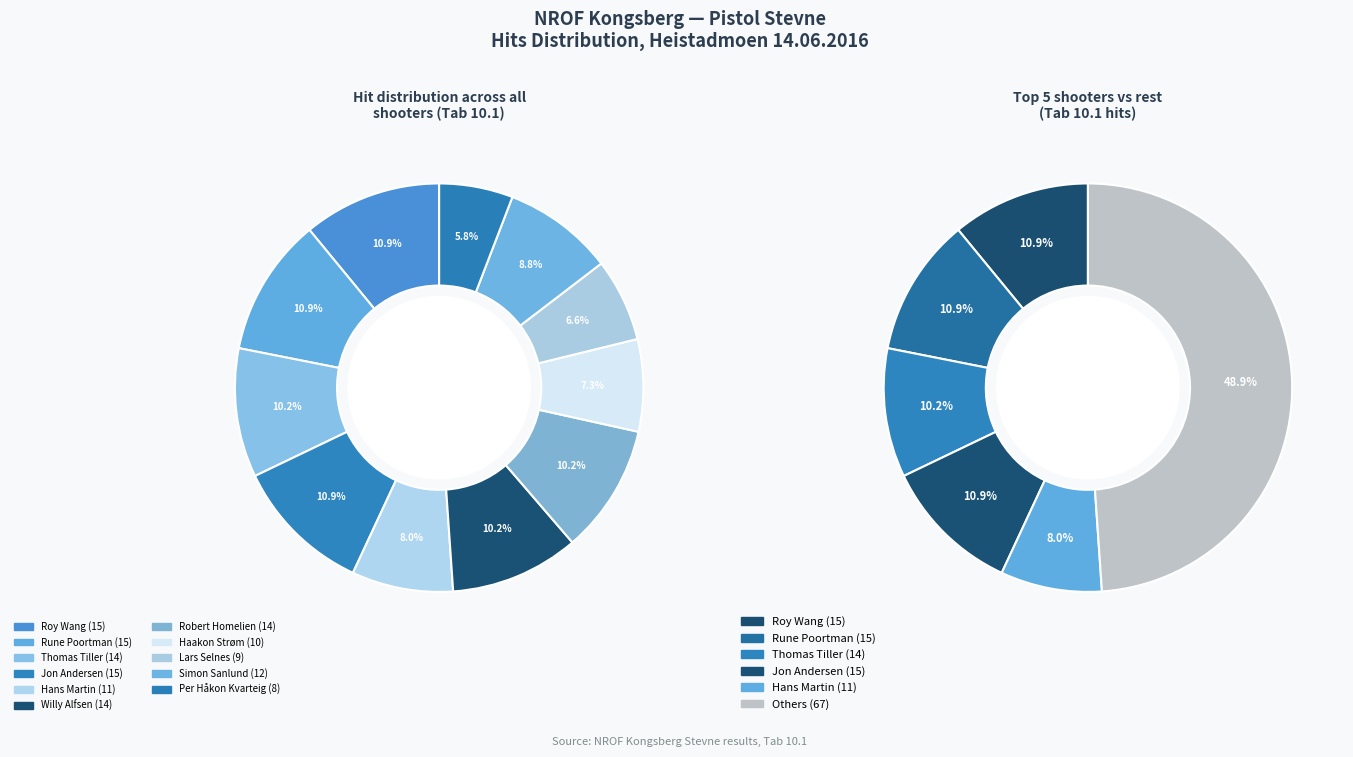

How many segments does this pie chart have?

11